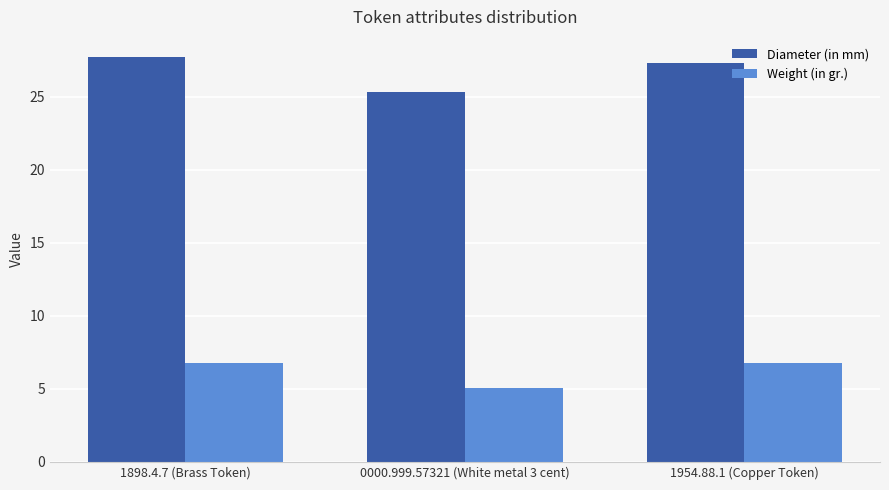

The Weight (in gr.) series shows 11.2 at 1898.4.7 (Brass Token). True or false?

False